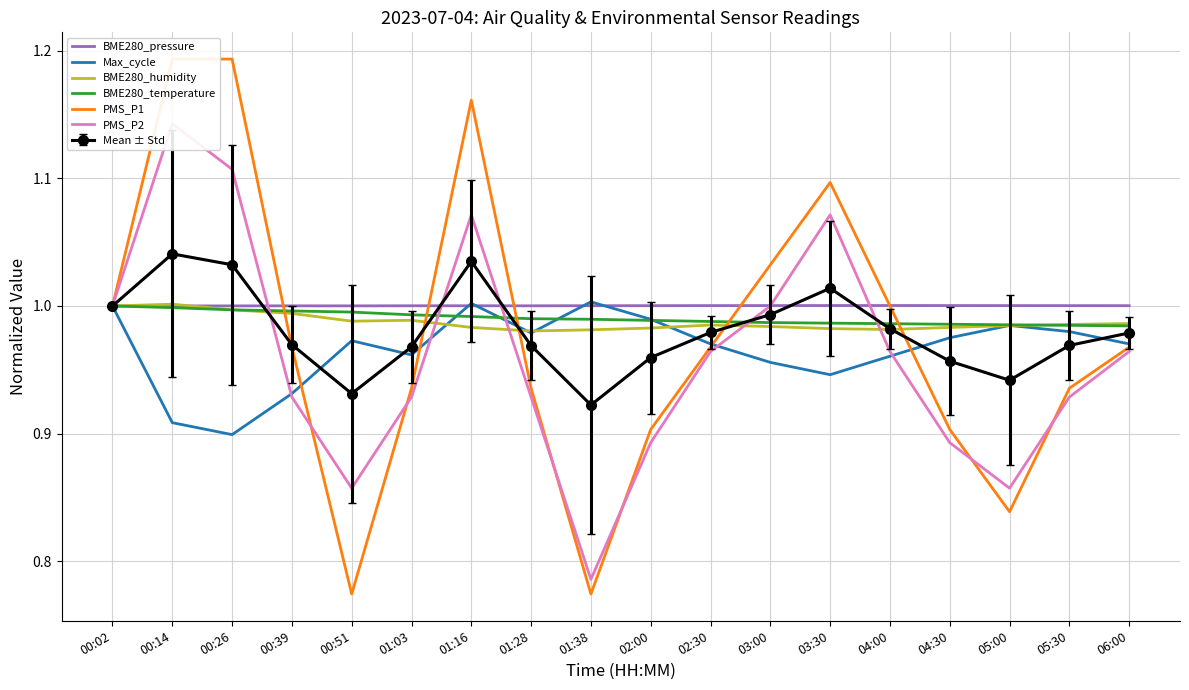

What is the value of the PMS_P1 point at the 4th from the left?

1.0